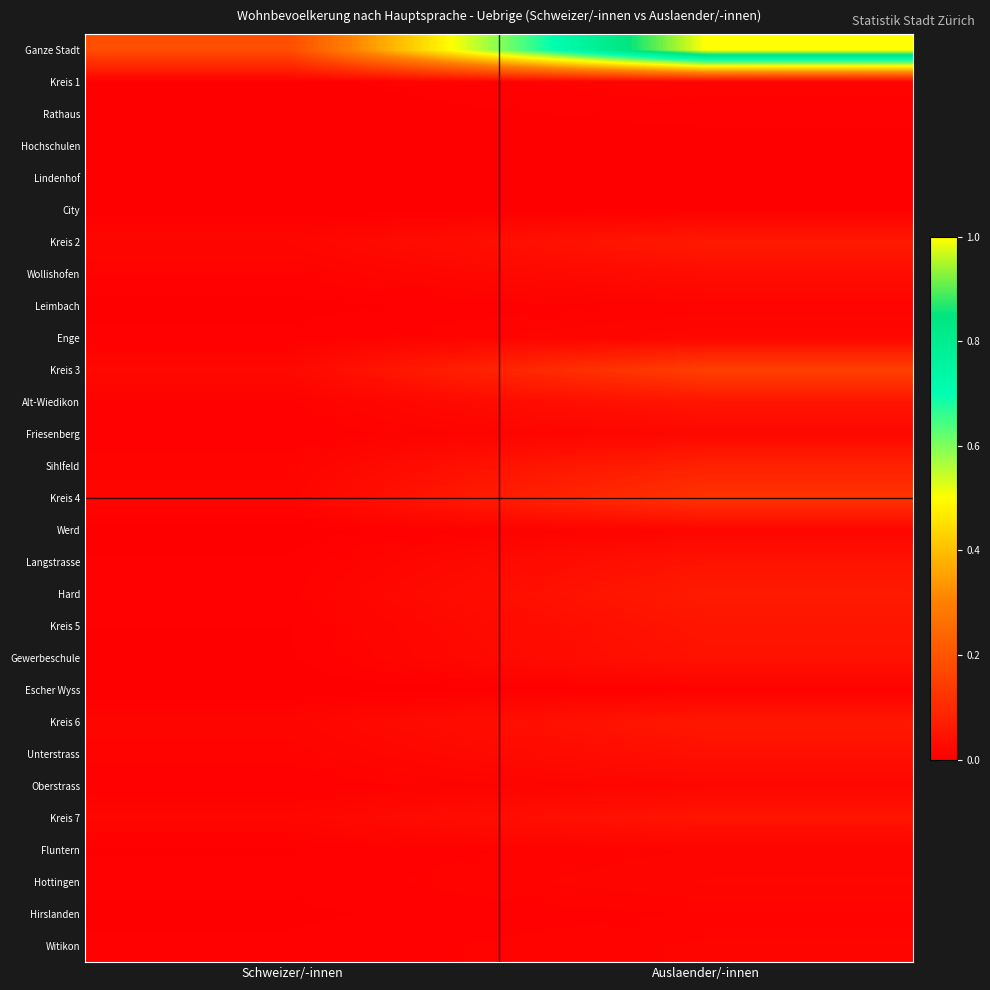

What is the maximum value shown in the chart?

1.0